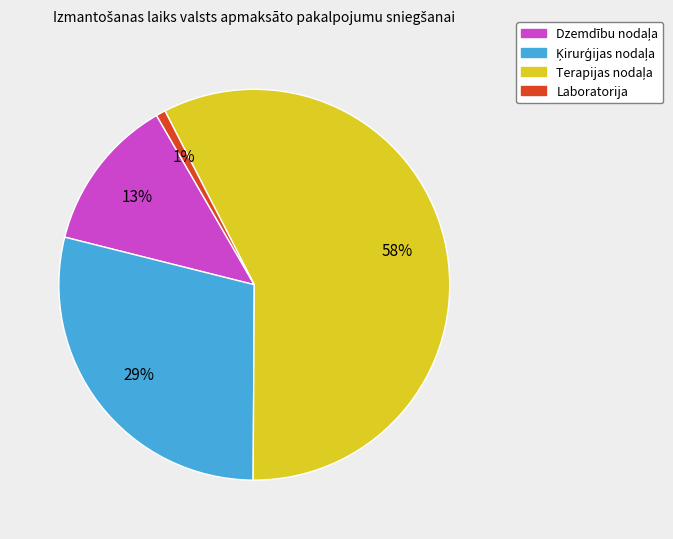

Which slice is the smallest?

Laboratorija